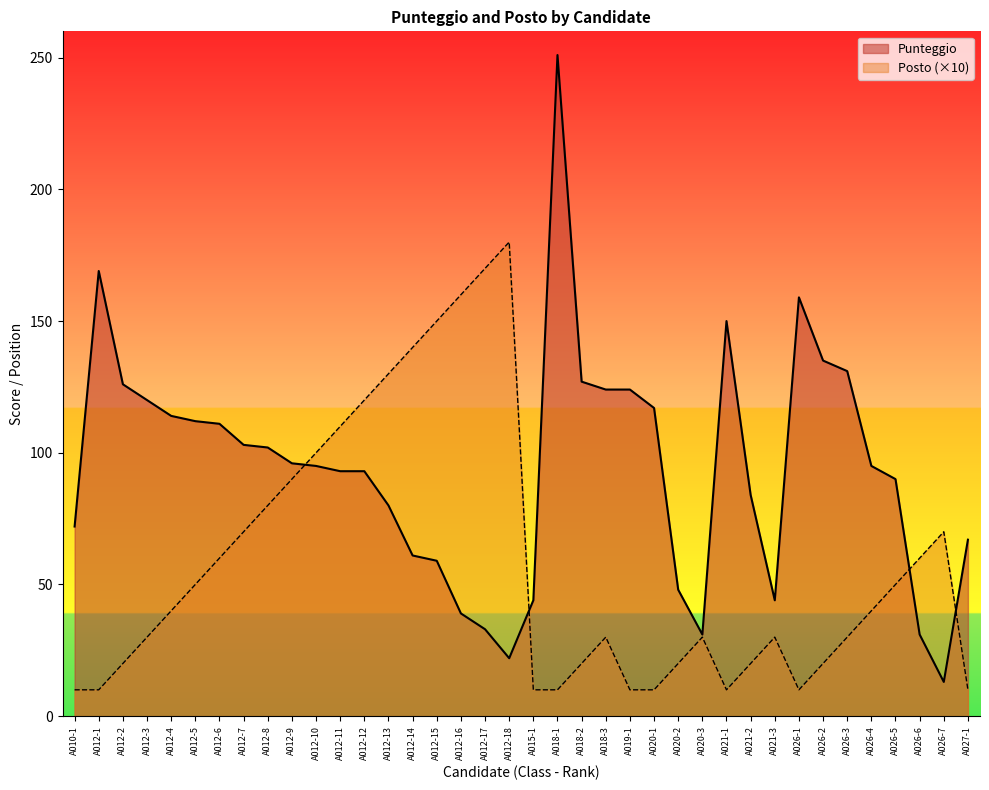

How many lines are shown in the chart?

2